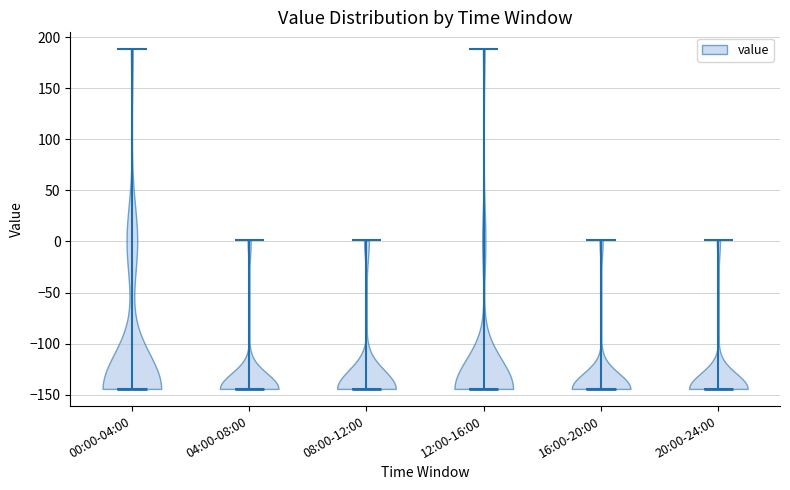

Reading left to right, read every violin against the y-axis: where its median line is, and the lowest and highest points it reaches. The values are not printed on the chart, so give them approximately, as read against the axis.

00:00-04:00: median line -145, lowest point -145, highest point 190
04:00-08:00: median line -145, lowest point -145, highest point 0
08:00-12:00: median line -145, lowest point -145, highest point 0
12:00-16:00: median line -145, lowest point -145, highest point 190
16:00-20:00: median line -145, lowest point -145, highest point 0
20:00-24:00: median line -145, lowest point -145, highest point 0